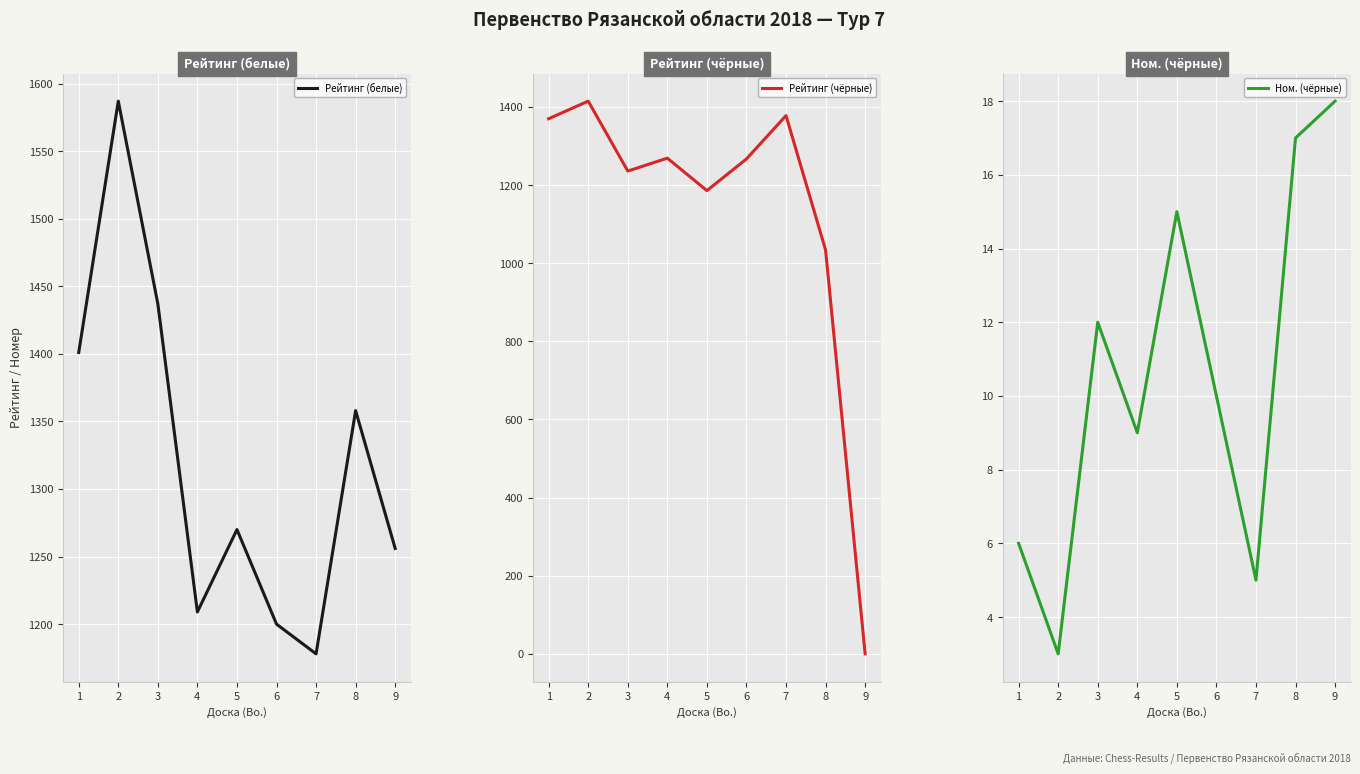

The Ном. (чёрные) series shows 2 at 2. True or false?

False